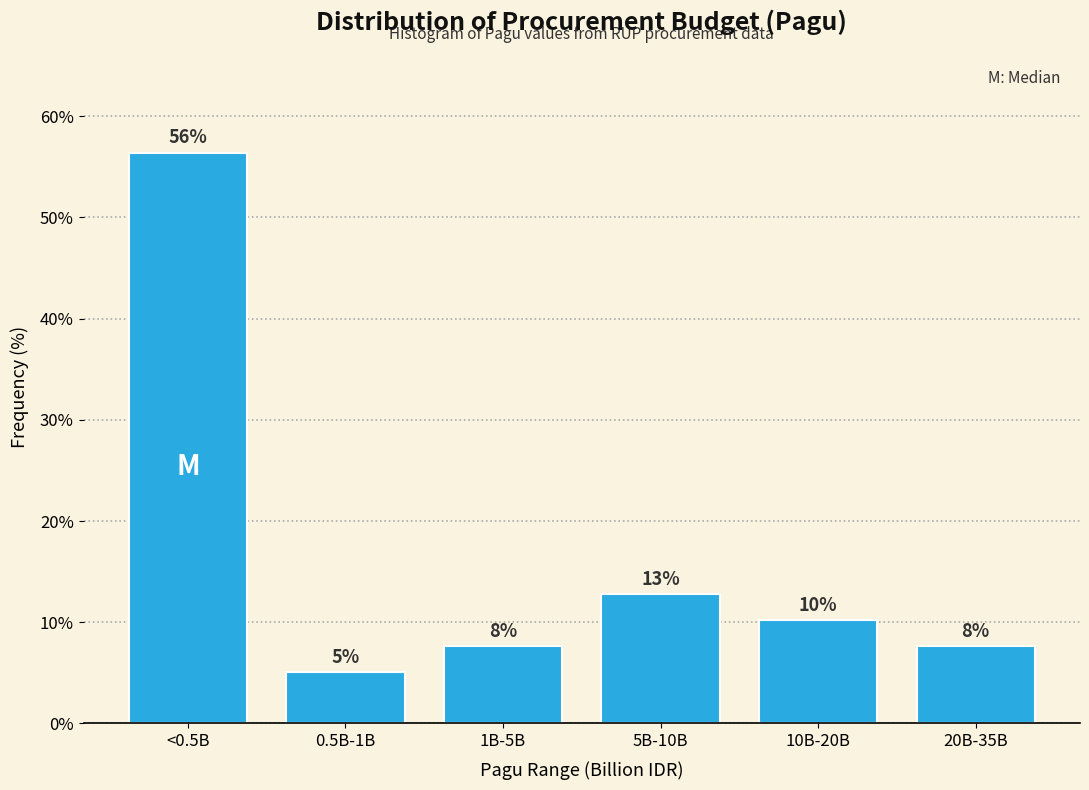

Are the bars horizontal?

No